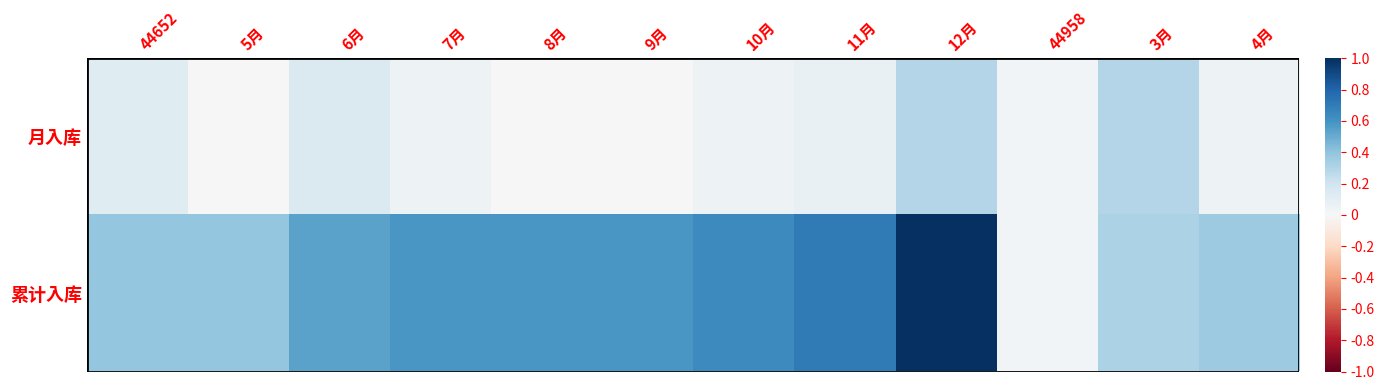

Between 5月 and 9月, which series saw the biggest shift?

累计入库